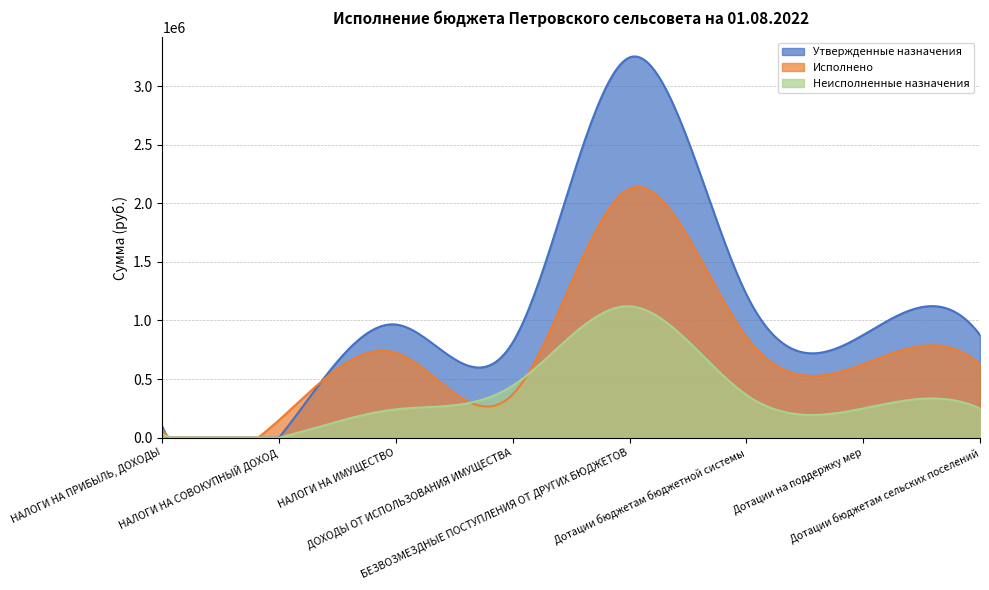

Where is the first local minimum for Неисполненные назначения?

НАЛОГИ НА СОВОКУПНЫЙ ДОХОД